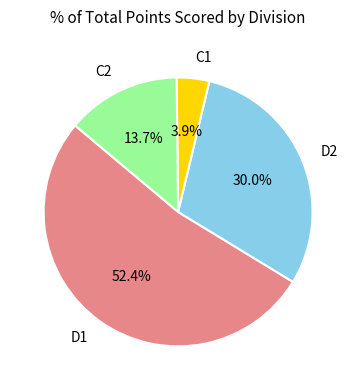

What is the majority slice?

D1